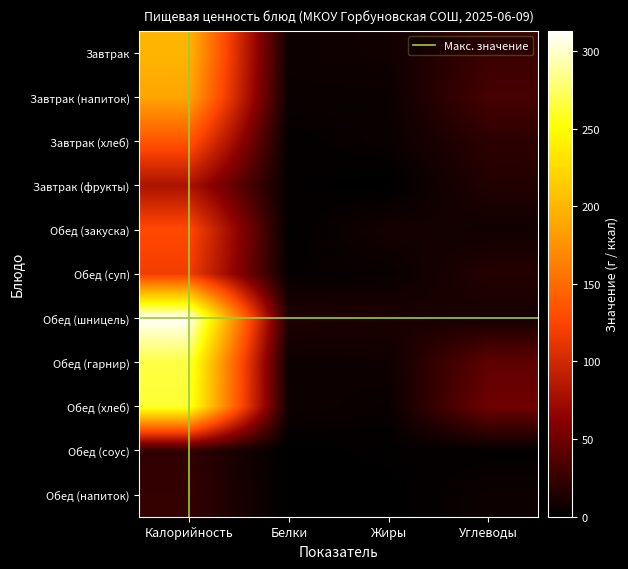

How many data points in Обед (шницель) are less than 15?

2